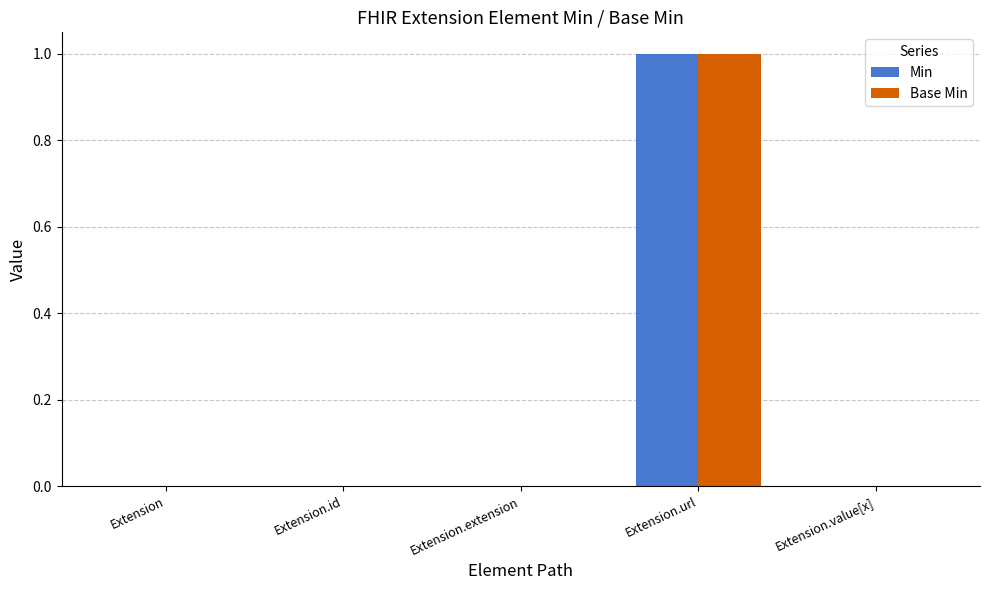

Which label corresponds to the largest value in the chart?

Extension.url